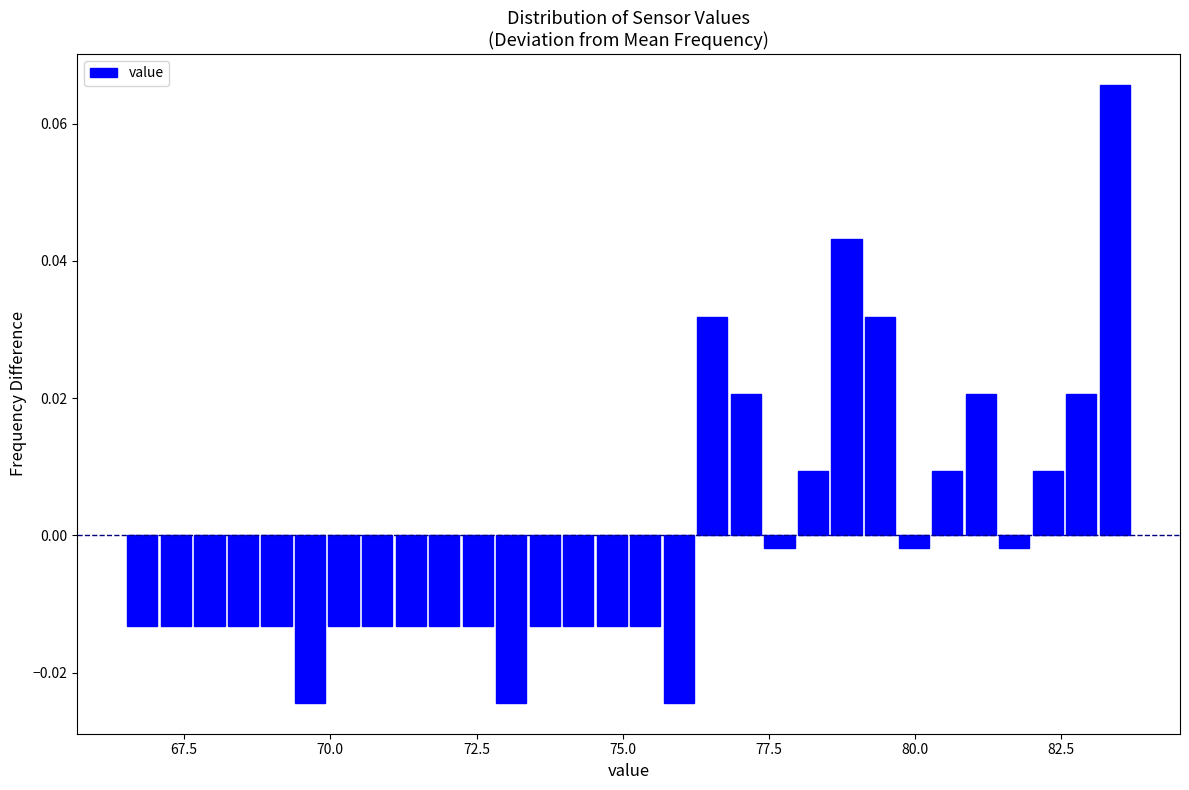

Around what value on the x-axis is the tallest bar? Give the approximate position of its centre, as read against the axis.

83.5